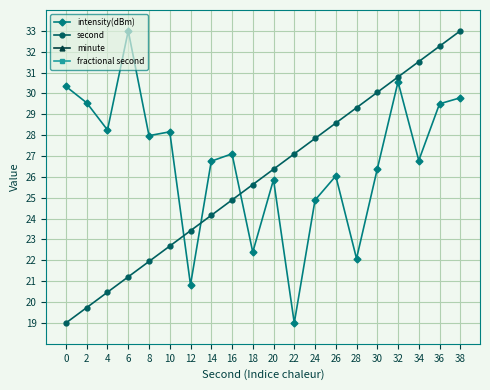

Which category has the highest value across all series?

6